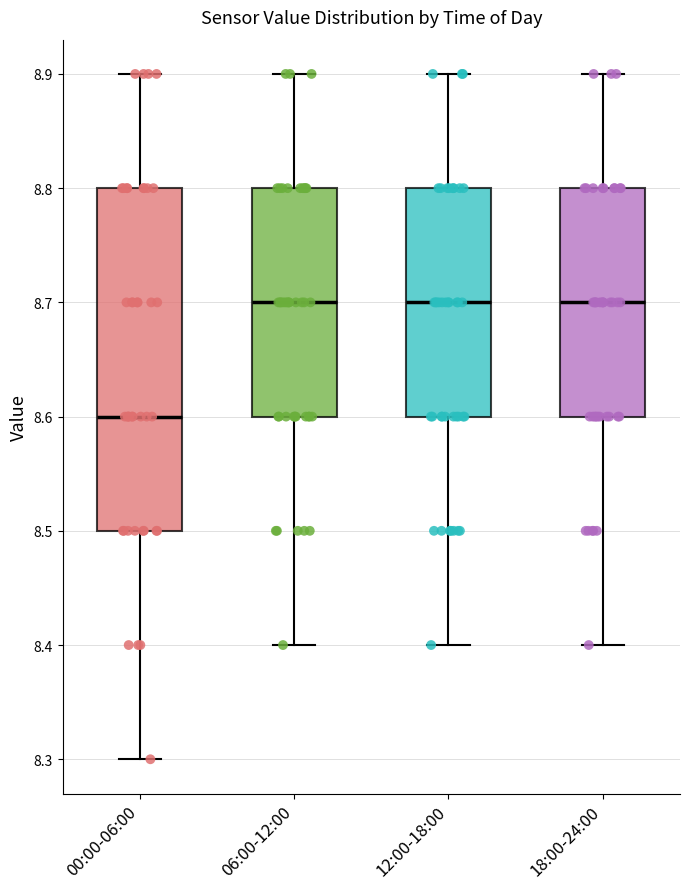

Which box's median line is the lowest?

00:00-06:00